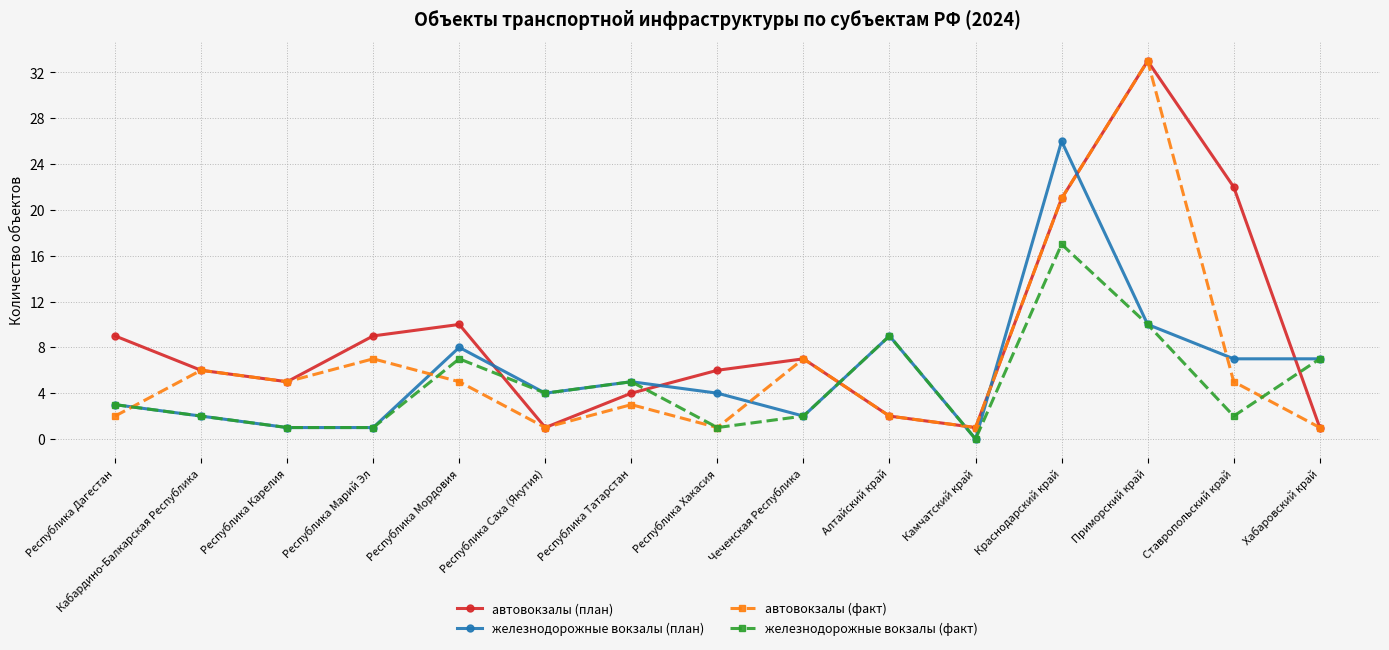

List the series in order of their overall mean, lowest first.

железнодорожные вокзалы (факт), железнодорожные вокзалы (план), автовокзалы (факт), автовокзалы (план)